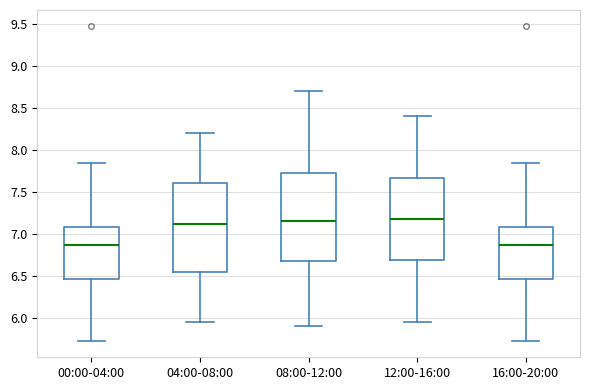

Reading left to right, transcribe this box plot: for each box, give where its median line is, the range the box spans, and where its two whiskers end, as read against the y-axis. The values are not printed on the chart, so give them approximately, as read against the axis.

00:00-04:00: median 6.85, box 6.45 to 7.10, whiskers 5.70 to 7.85
04:00-08:00: median 7.15, box 6.55 to 7.60, whiskers 5.95 to 8.20
08:00-12:00: median 7.15, box 6.70 to 7.75, whiskers 5.90 to 8.70
12:00-16:00: median 7.20, box 6.70 to 7.65, whiskers 5.95 to 8.40
16:00-20:00: median 6.85, box 6.45 to 7.10, whiskers 5.70 to 7.85